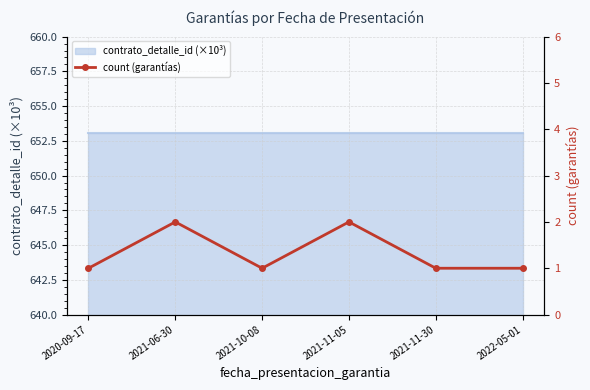

What is the difference between the values at 2021-10-08 and 2021-11-05?

1